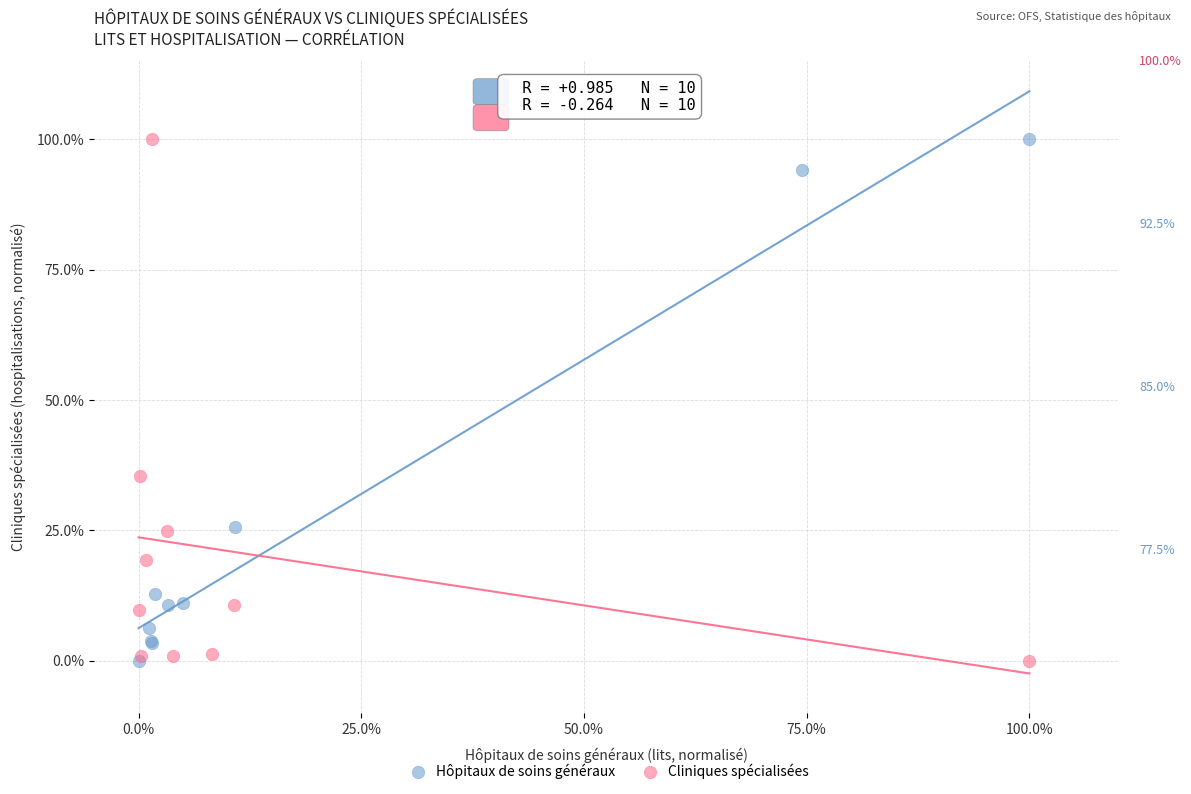

What are all the series names shown in the legend?

Hôpitaux de soins généraux, Cliniques spécialisées